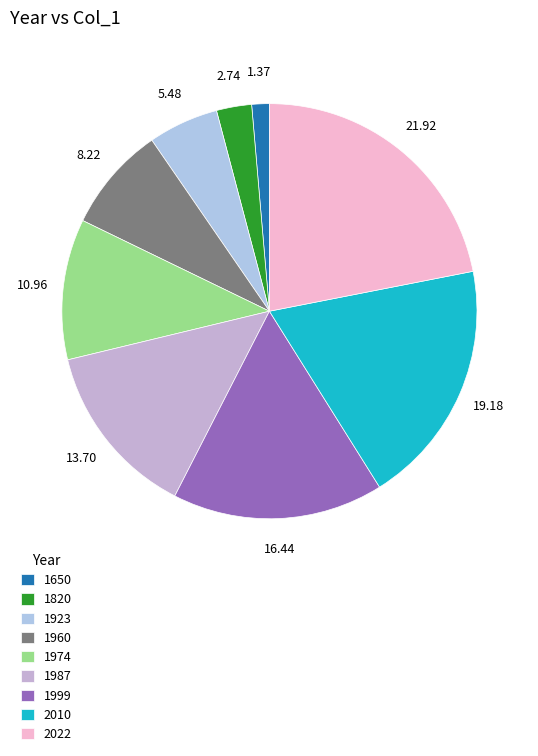

How many slices are in this pie chart?

9